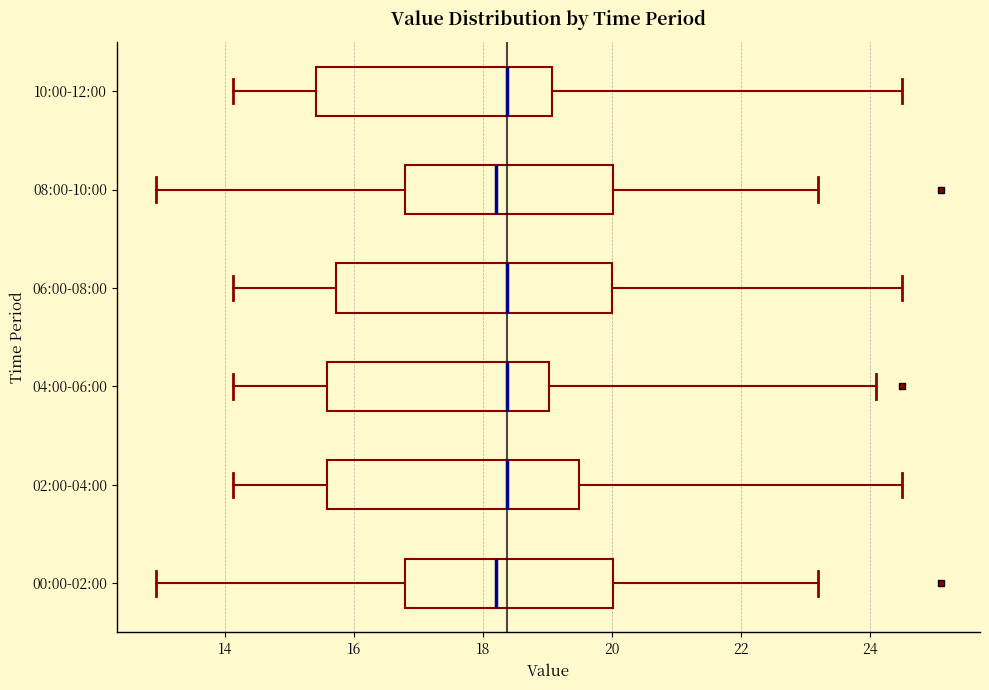

Comparing the boxes themselves (not the whiskers), which one is the widest?

06:00-08:00